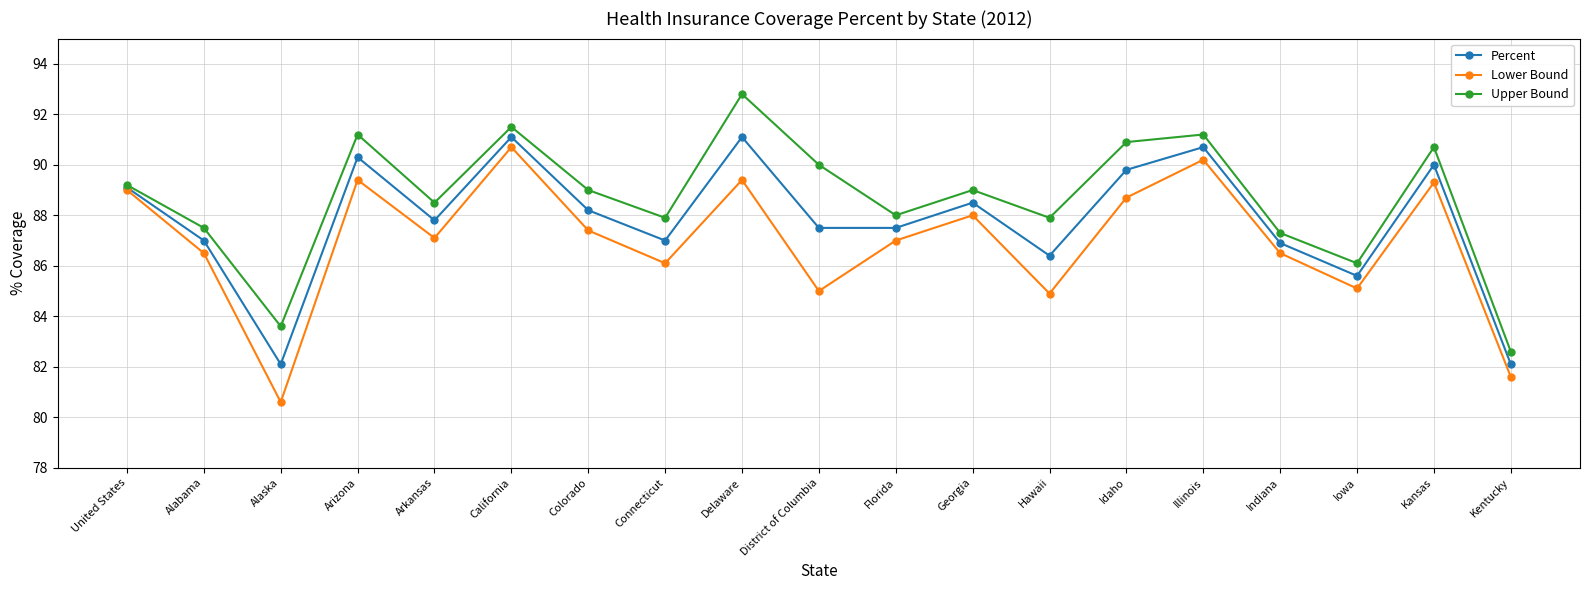

What is the spread (max minus min) of values at Delaware?

3.4